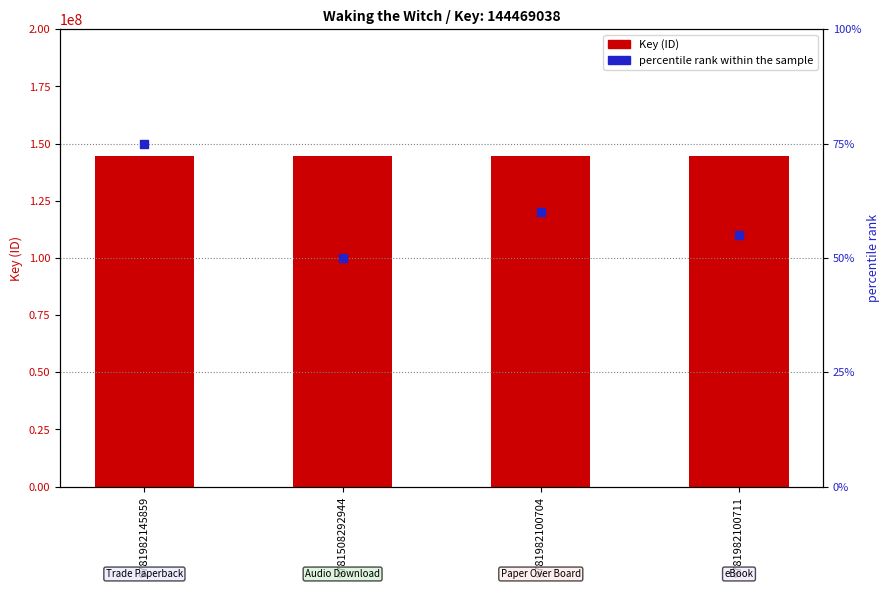

Which series has the largest total across all categories?

Key (ID)